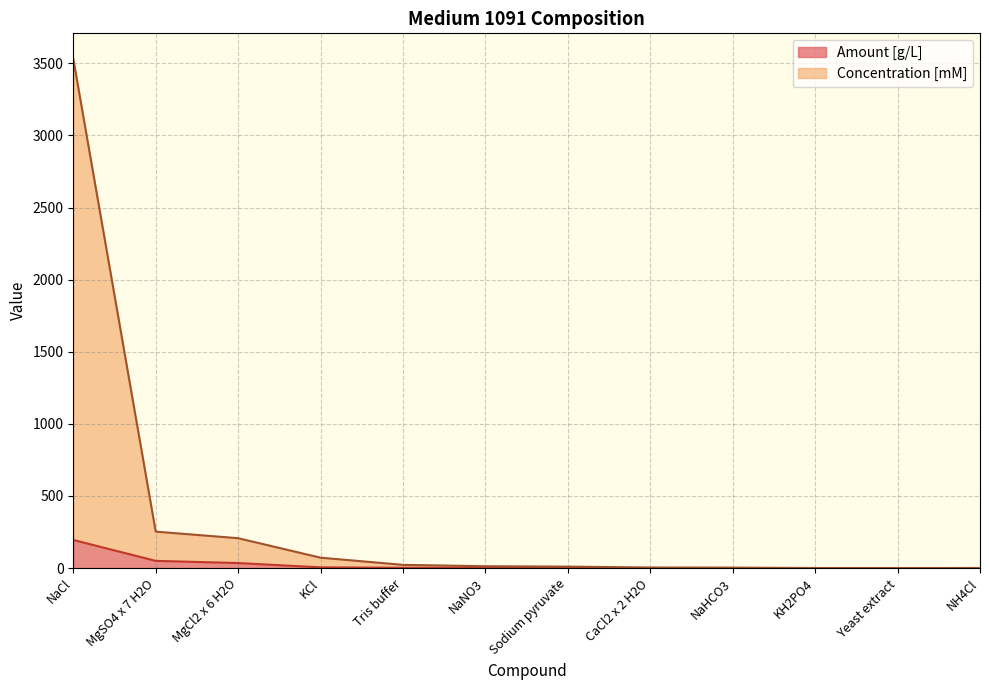

List the series in order of their overall mean, lowest first.

Amount [g/L], Concentration [mM]